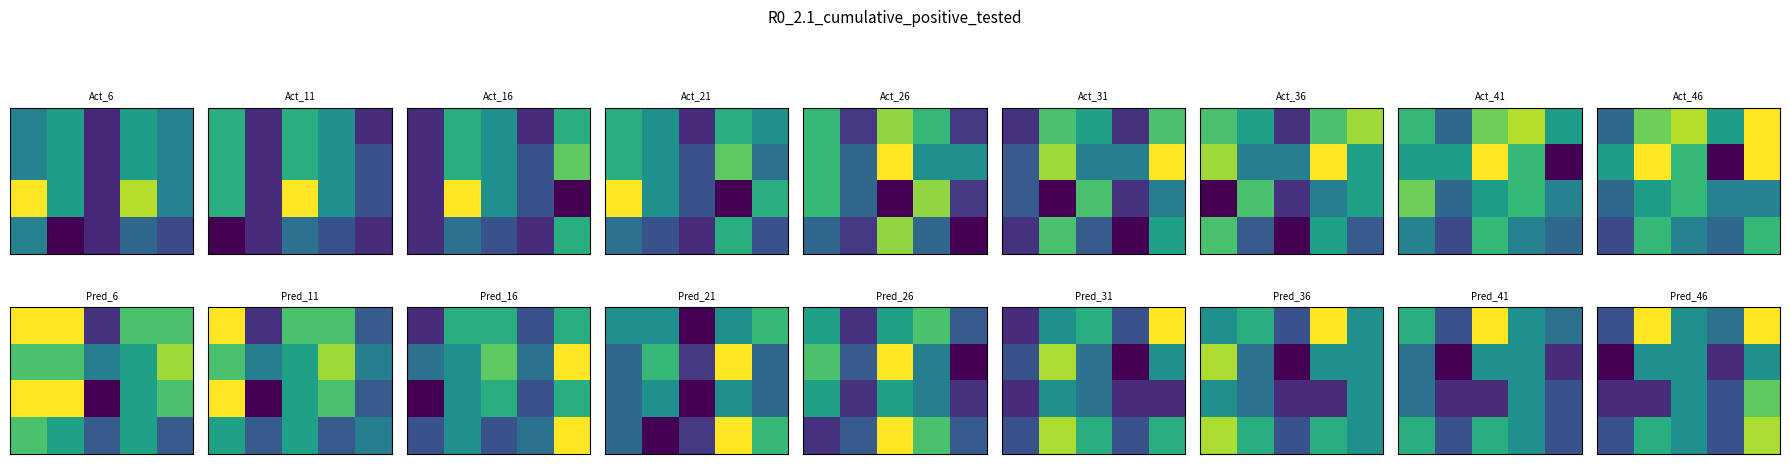

How many series are shown in this chart?

4